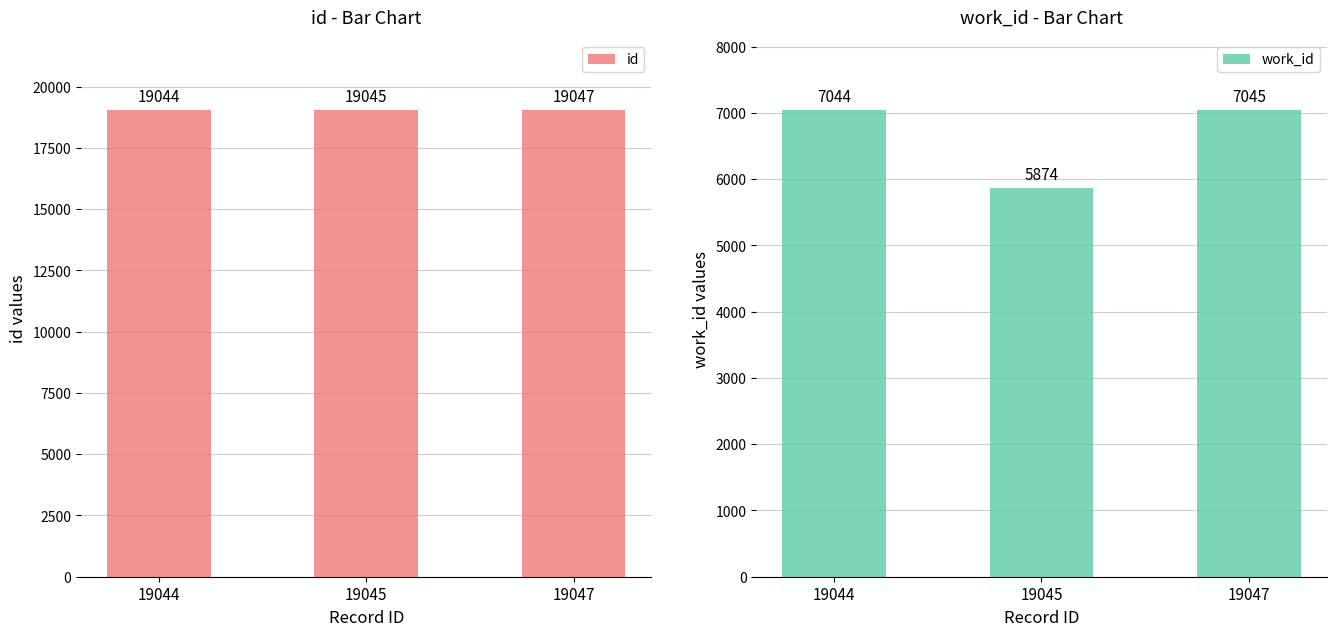

The value of id at 19044 is 27735. True or false?

False